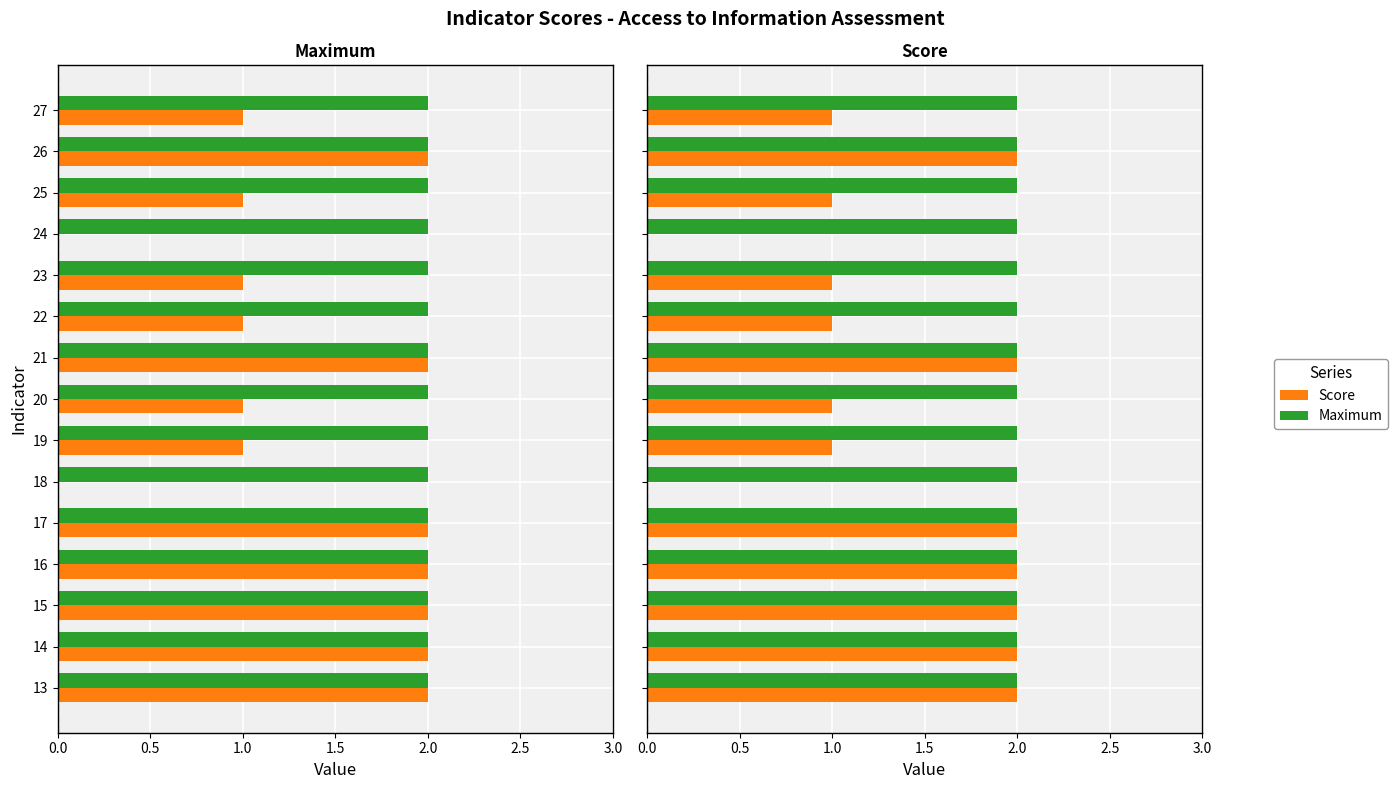

At how many categories does at least one series exceed 0?

15